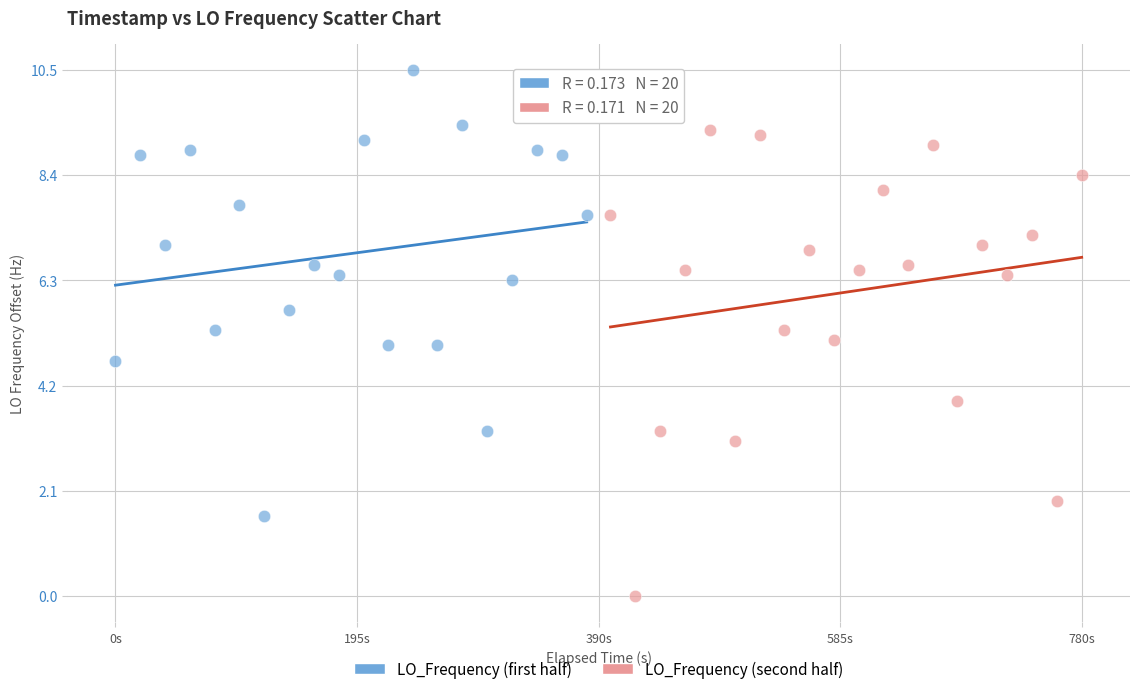

What are all the series names shown in the legend?

LO_Frequency (first half), LO_Frequency (second half)